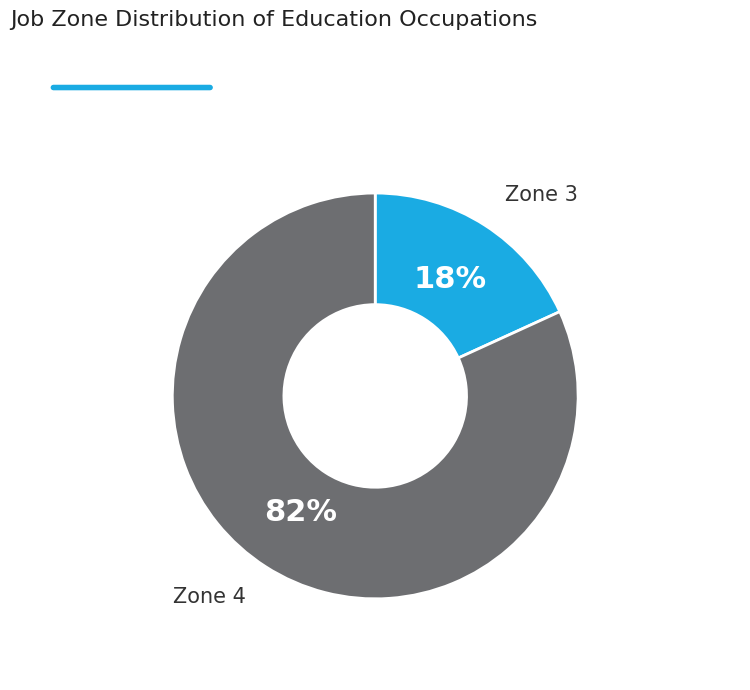

Is there a majority slice in this chart?

Yes